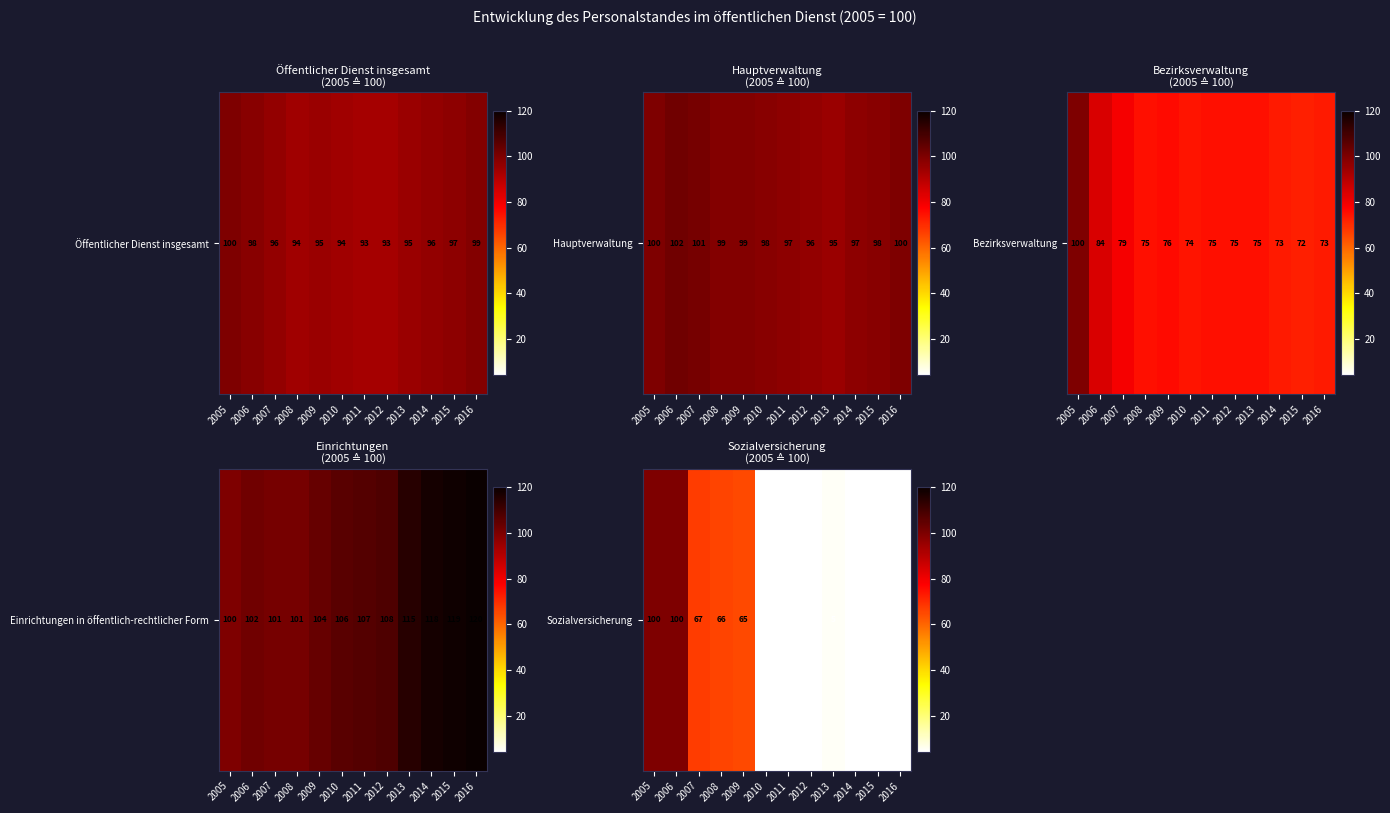

How many values are below 5?

6